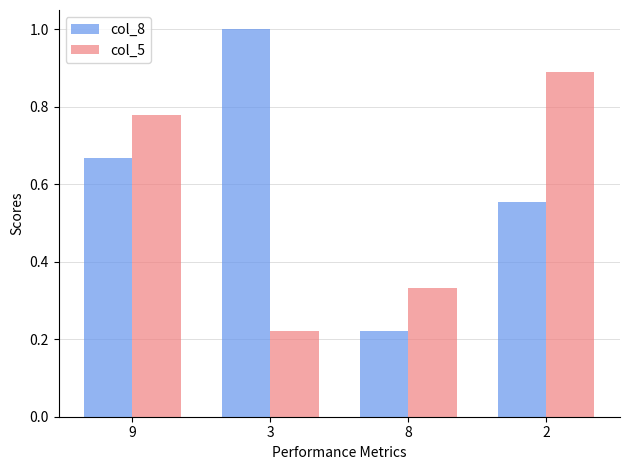

List the labels in order of col_8 value, smallest first.

8, 2, 9, 3